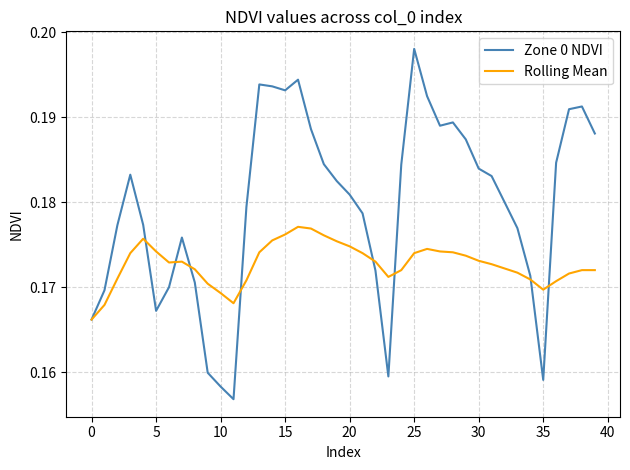

Rank the series by their average value, from lowest to highest.

Rolling Mean, Zone 0 NDVI